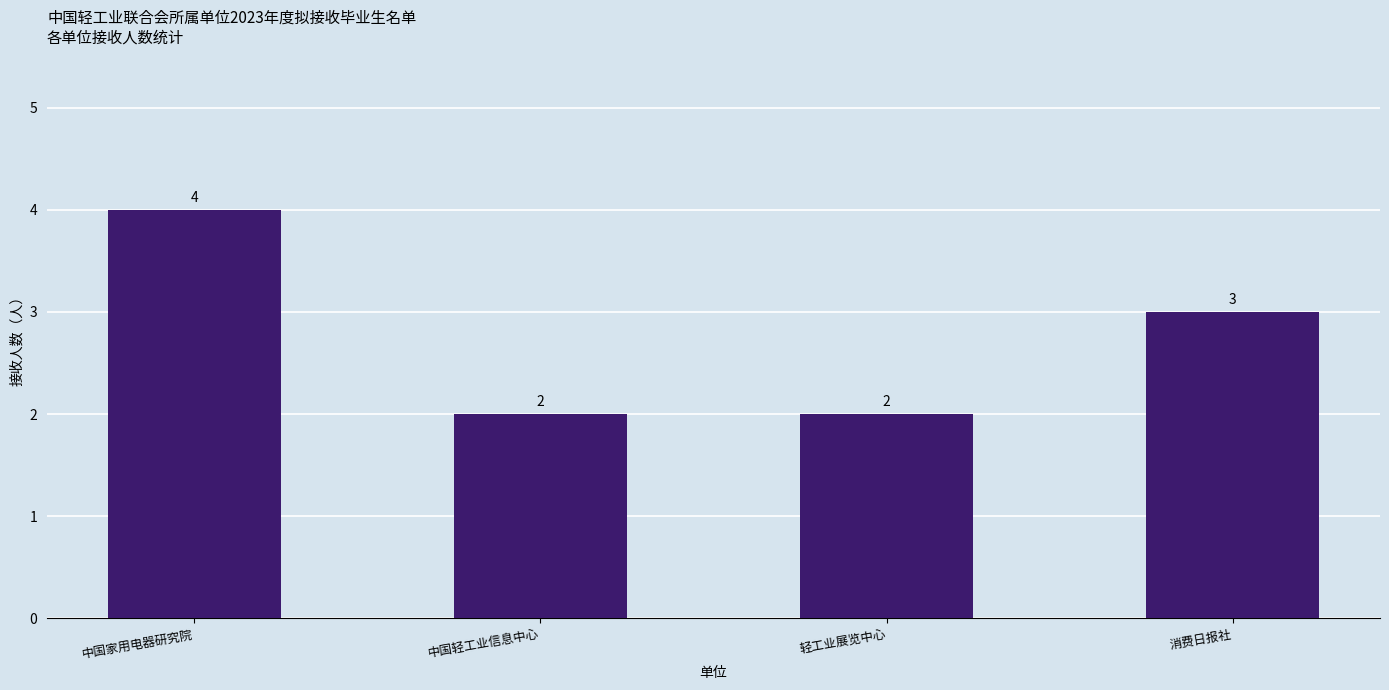

What is the average value?

3